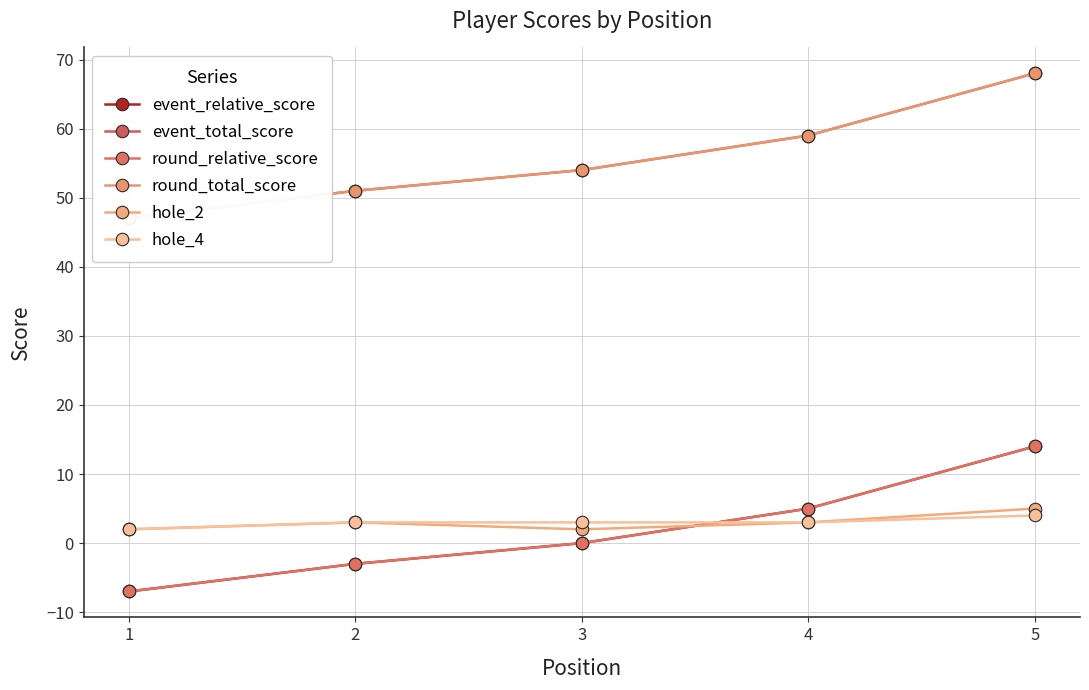

Which series has the largest total across all categories?

event_total_score